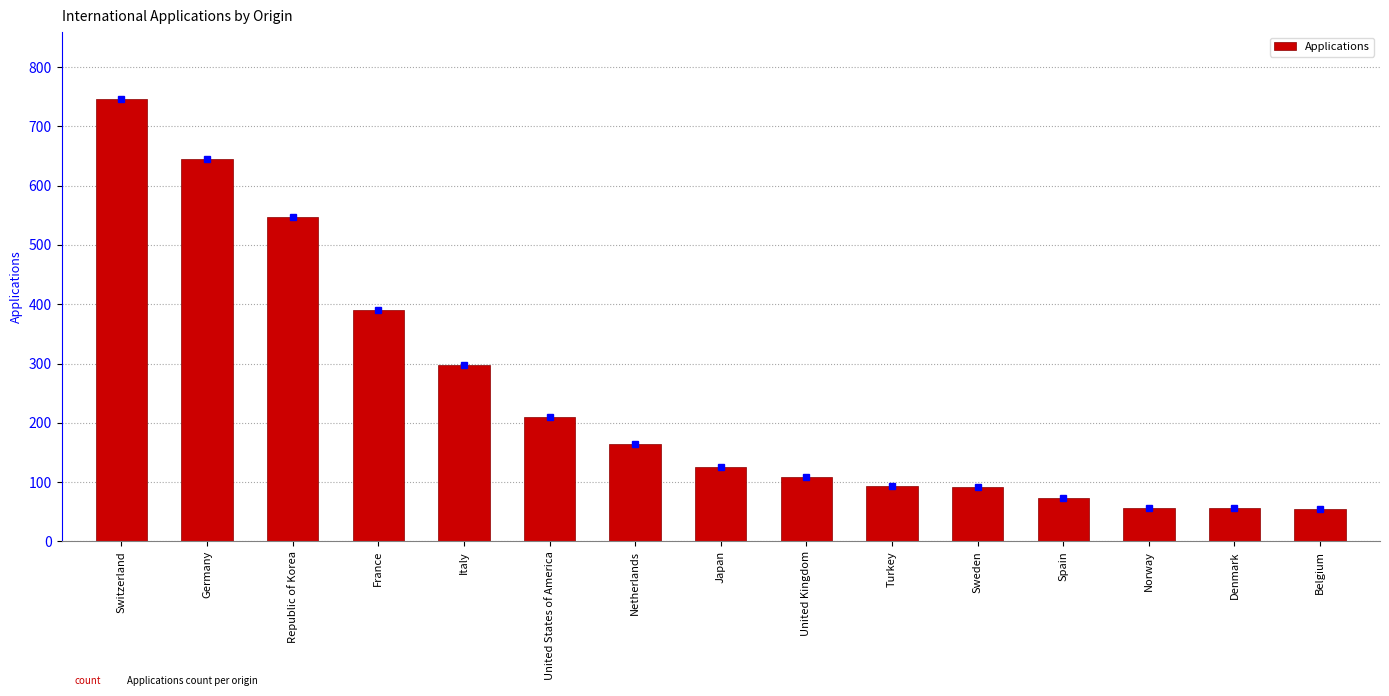

What is the smallest value displayed?

54